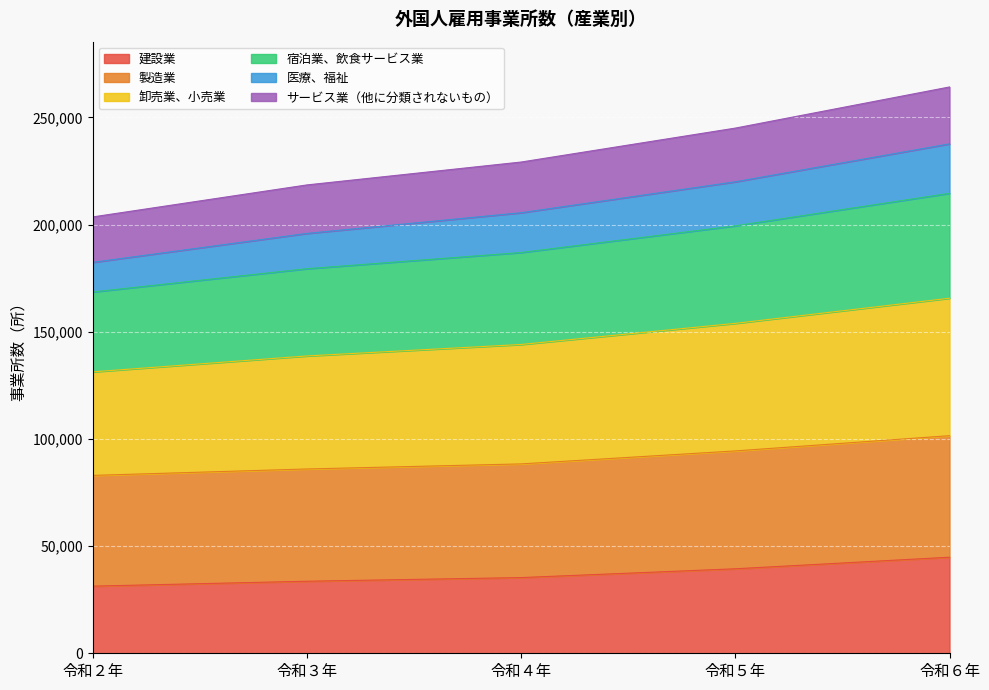

What is the total value across all series at 令和３年?

218469